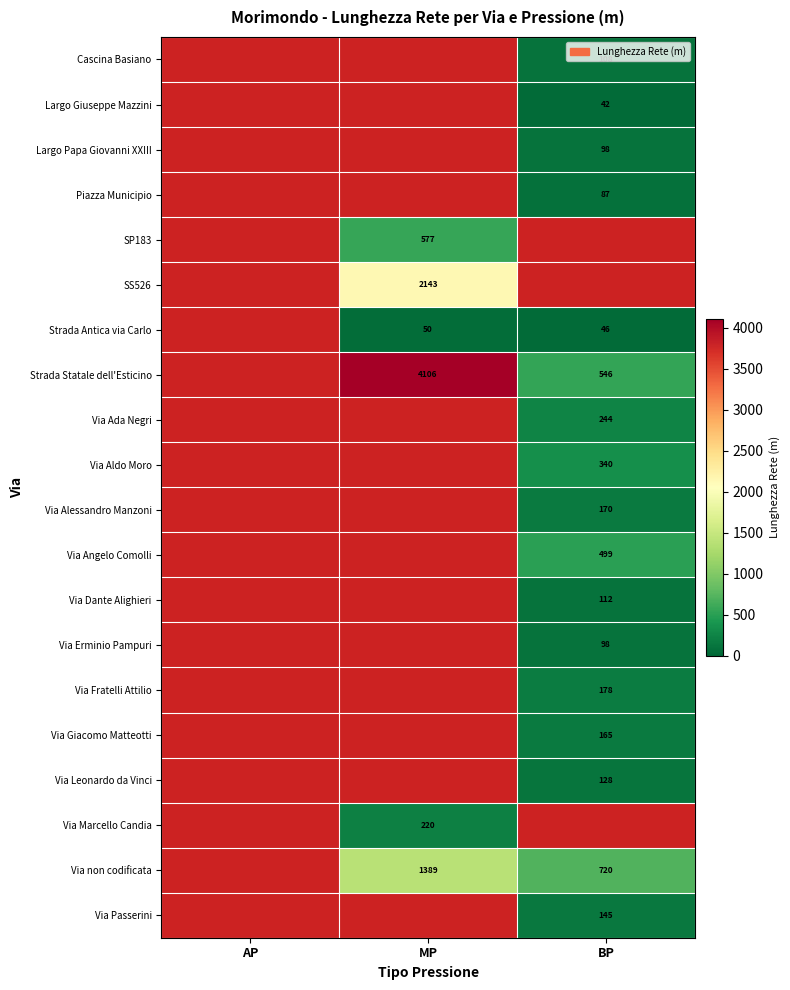

Which category has the highest value across all series?

MP